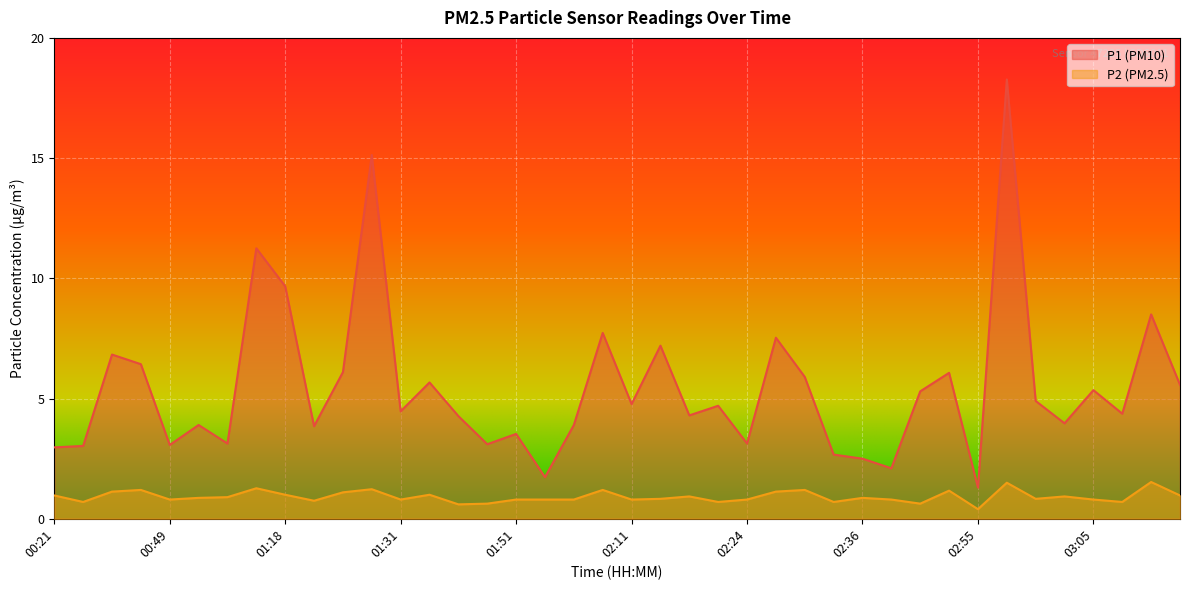

Rank the series by their average value, from highest to lowest.

P1 (PM10), P2 (PM2.5)